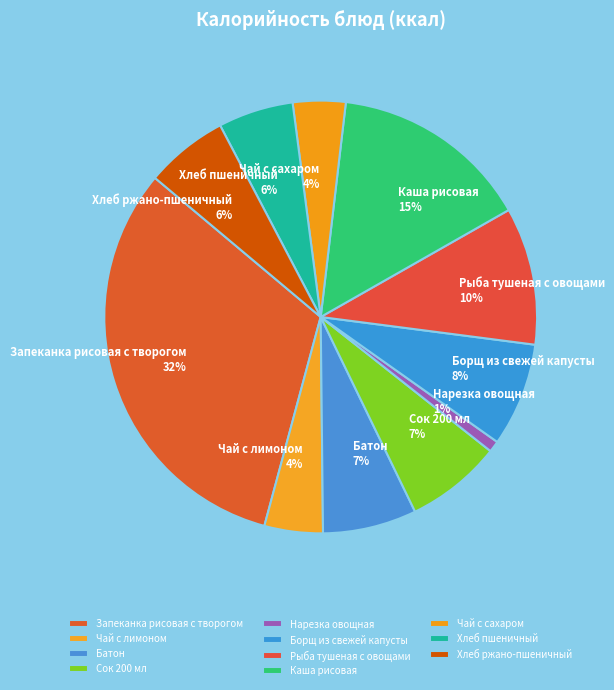

How many segments does this pie chart have?

11